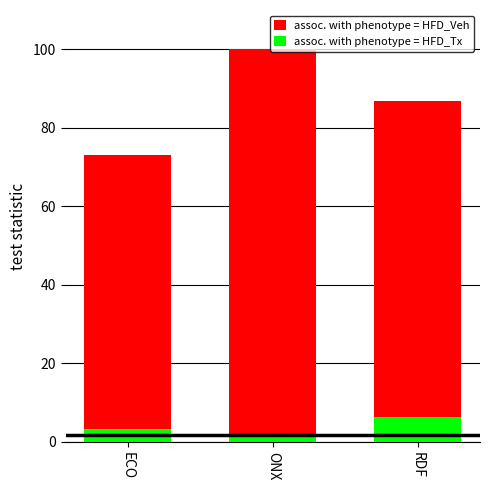

What is the label of the 1st bar from the right?

RDF